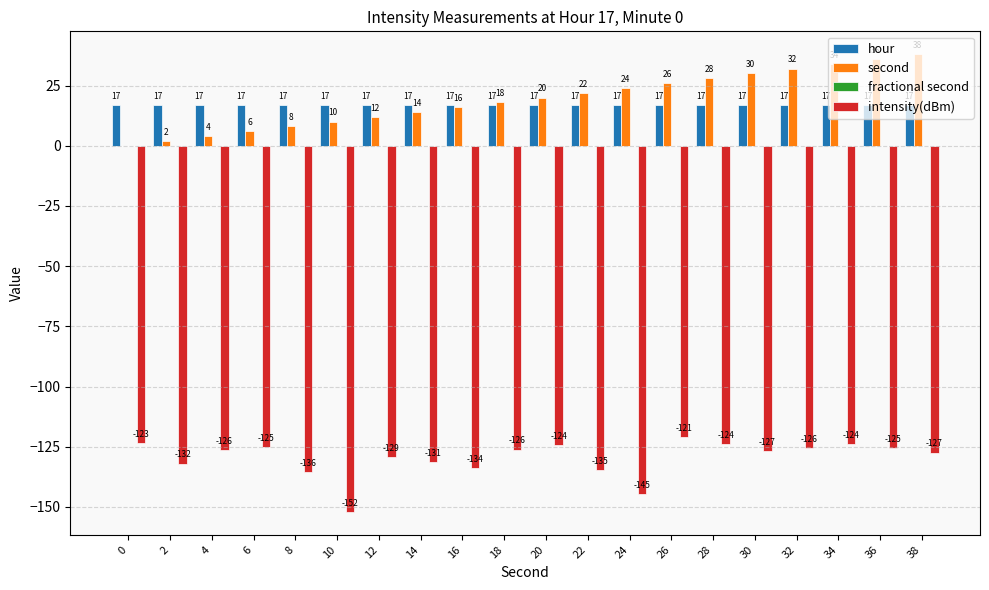

At which category is the sum across all series the highest?

36